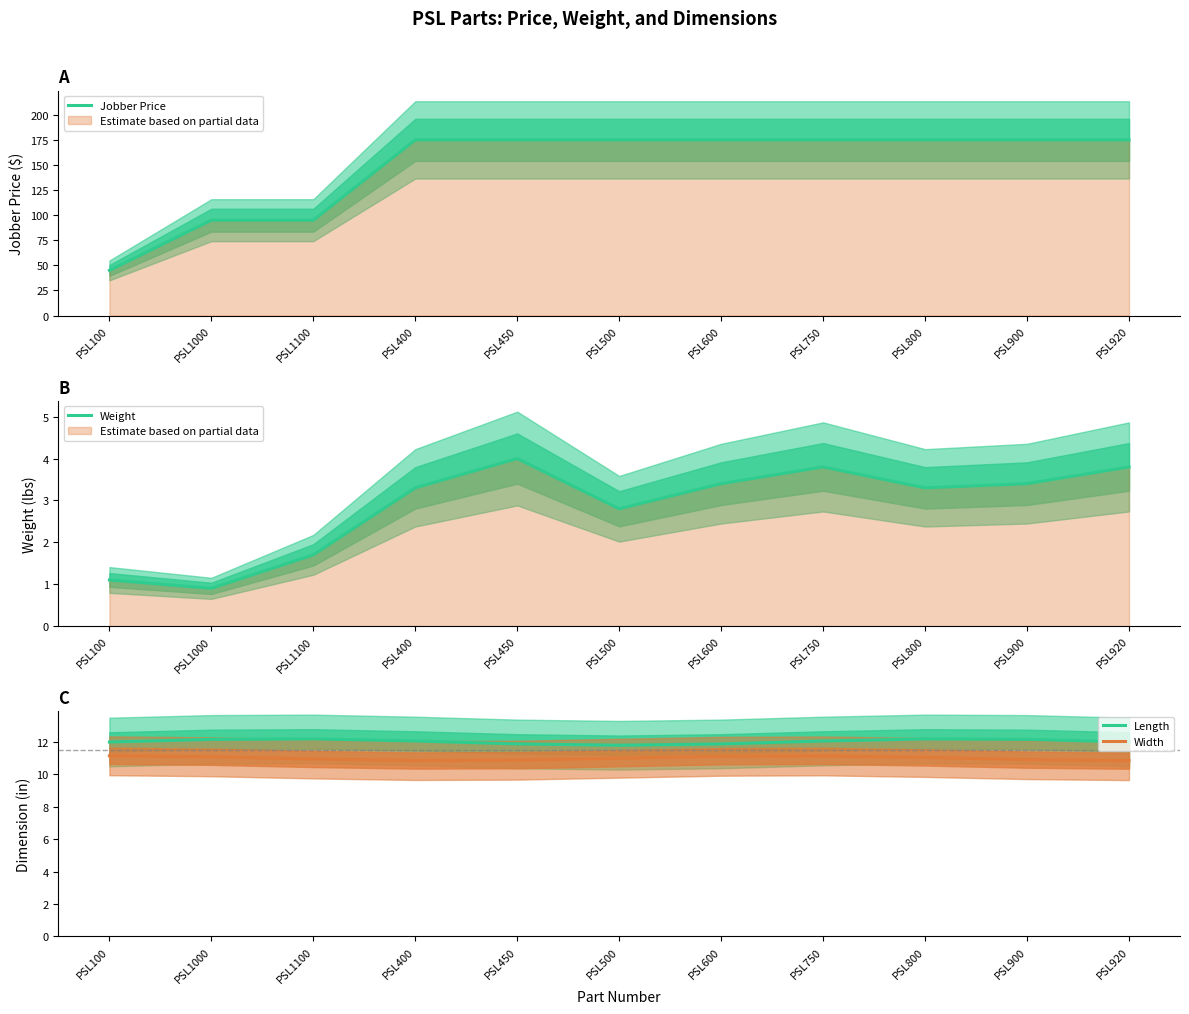

Which label corresponds to the smallest value in the chart?

PSL1000